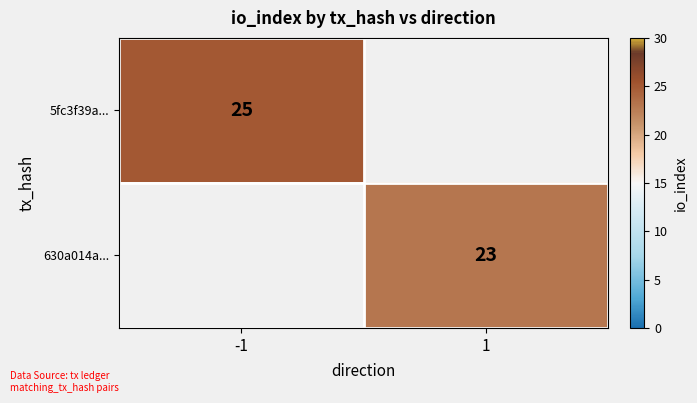

True or false: 5fc3f39a... has a value of 25 at -1.

True